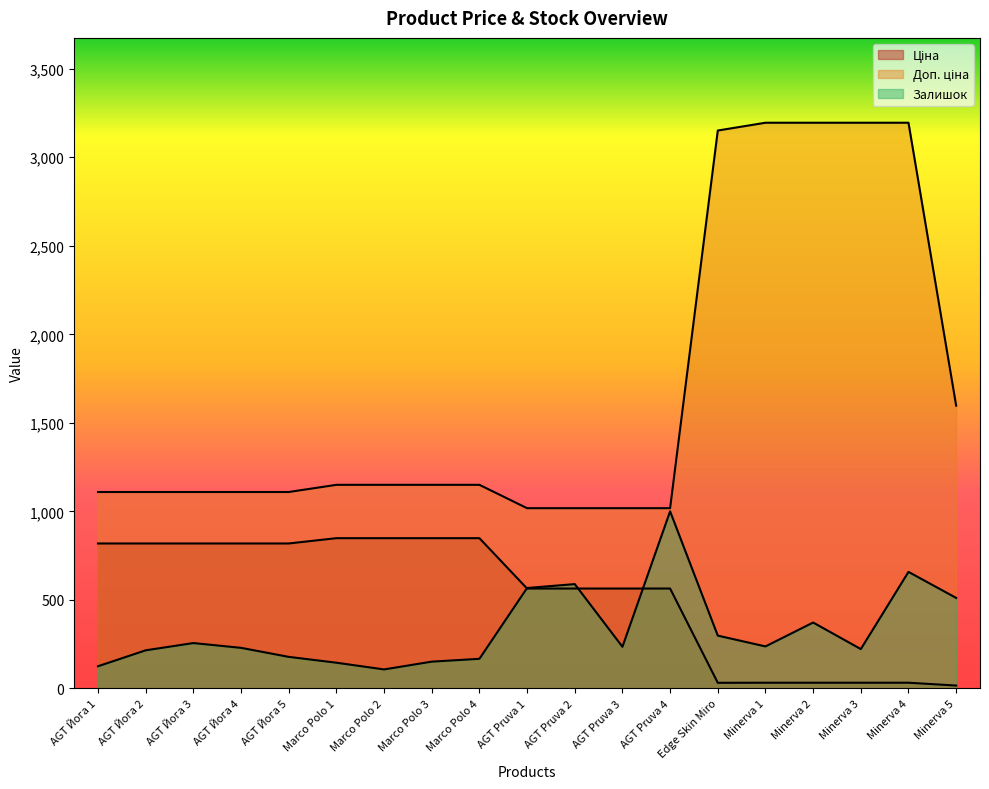

True or false: Доп. ціна and Ціна cross at least once.

False